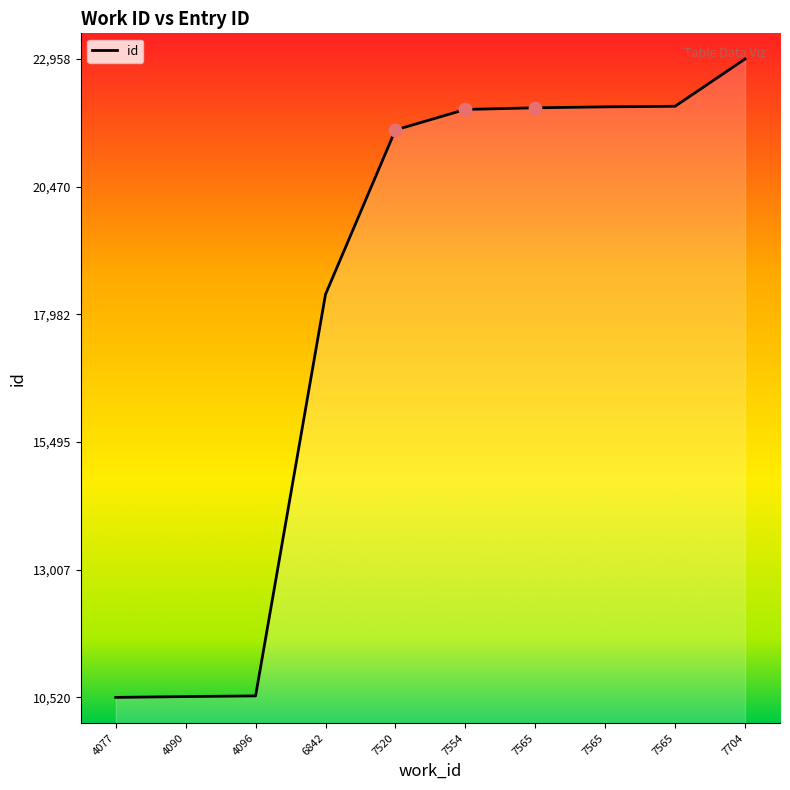

What is the change in value from 4090 to 7565?

+11490